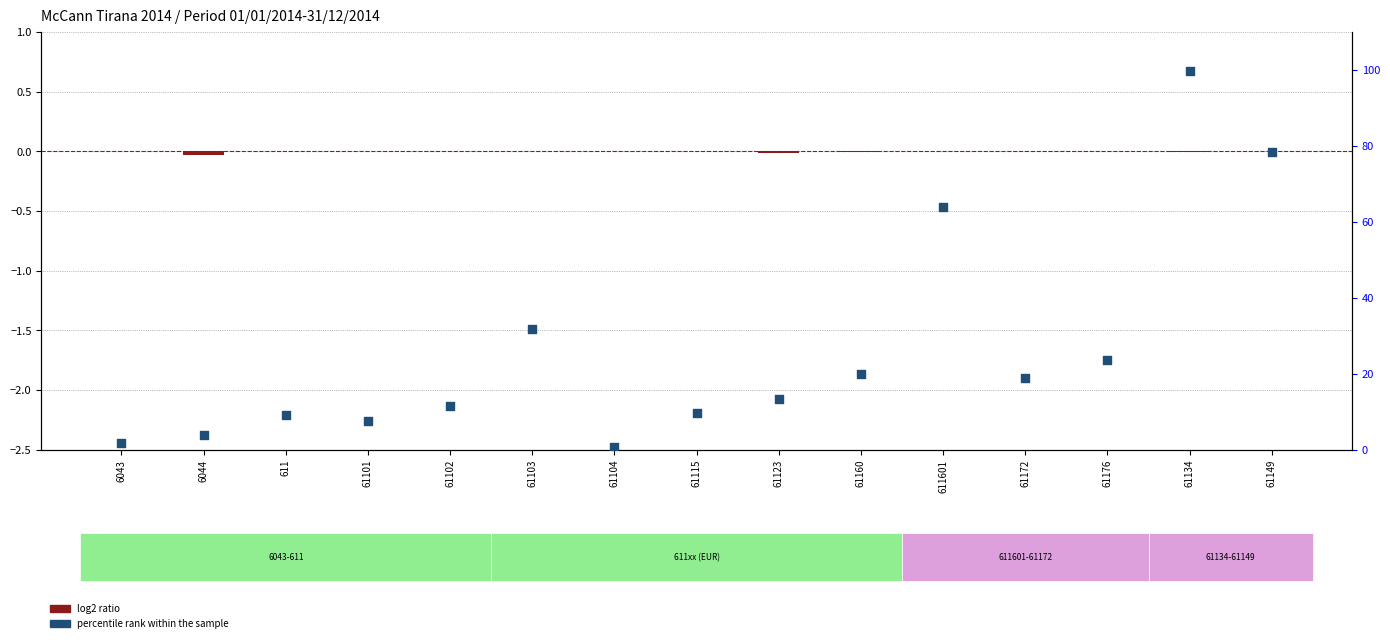

Is the value of percentile rank within the sample at 61102 greater than the value of log2 ratio at 61104?

Yes